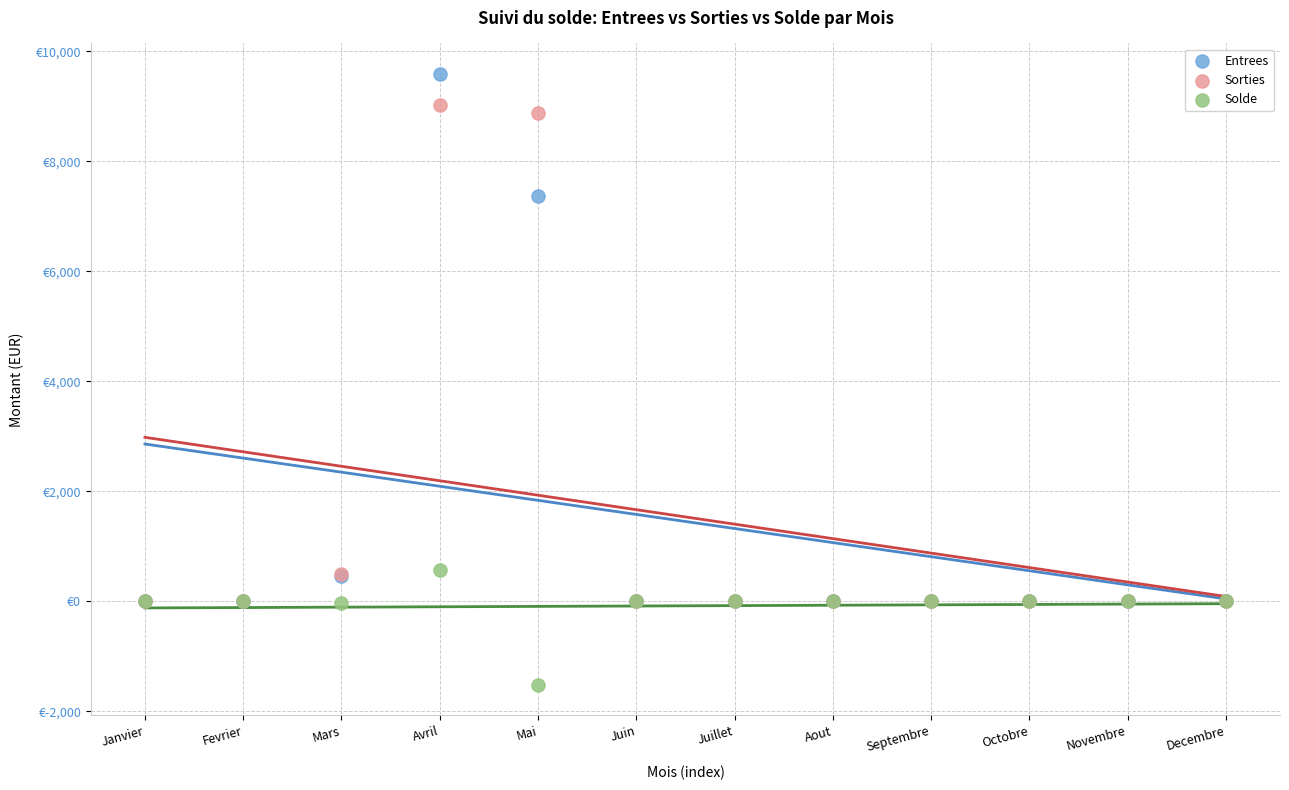

Which series reaches the maximum Y coordinate?

Entrees